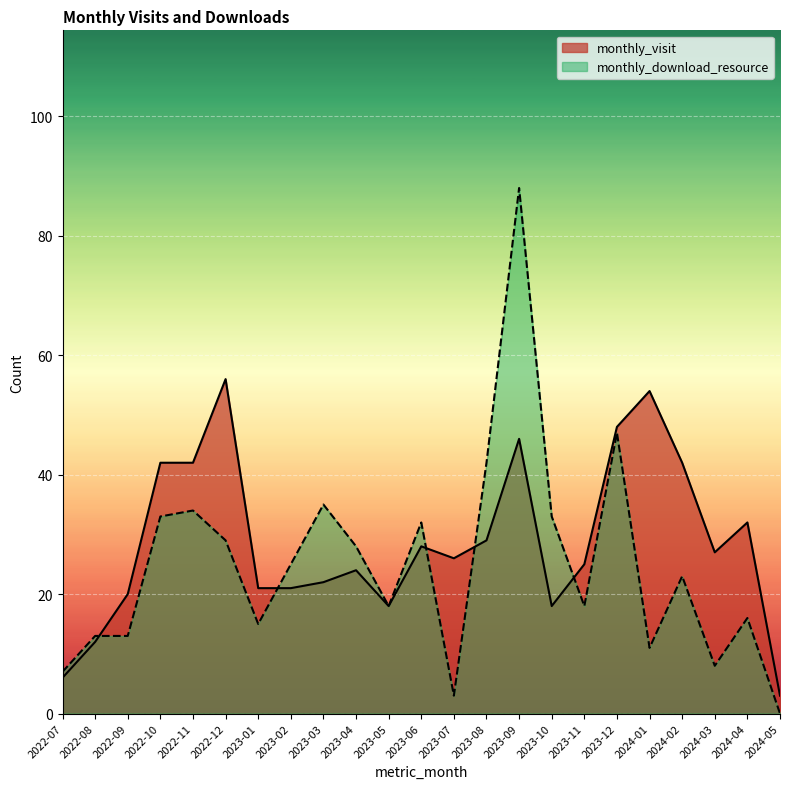

At 2022-10, list the series in order from largest to smallest.

monthly_visit, monthly_download_resource